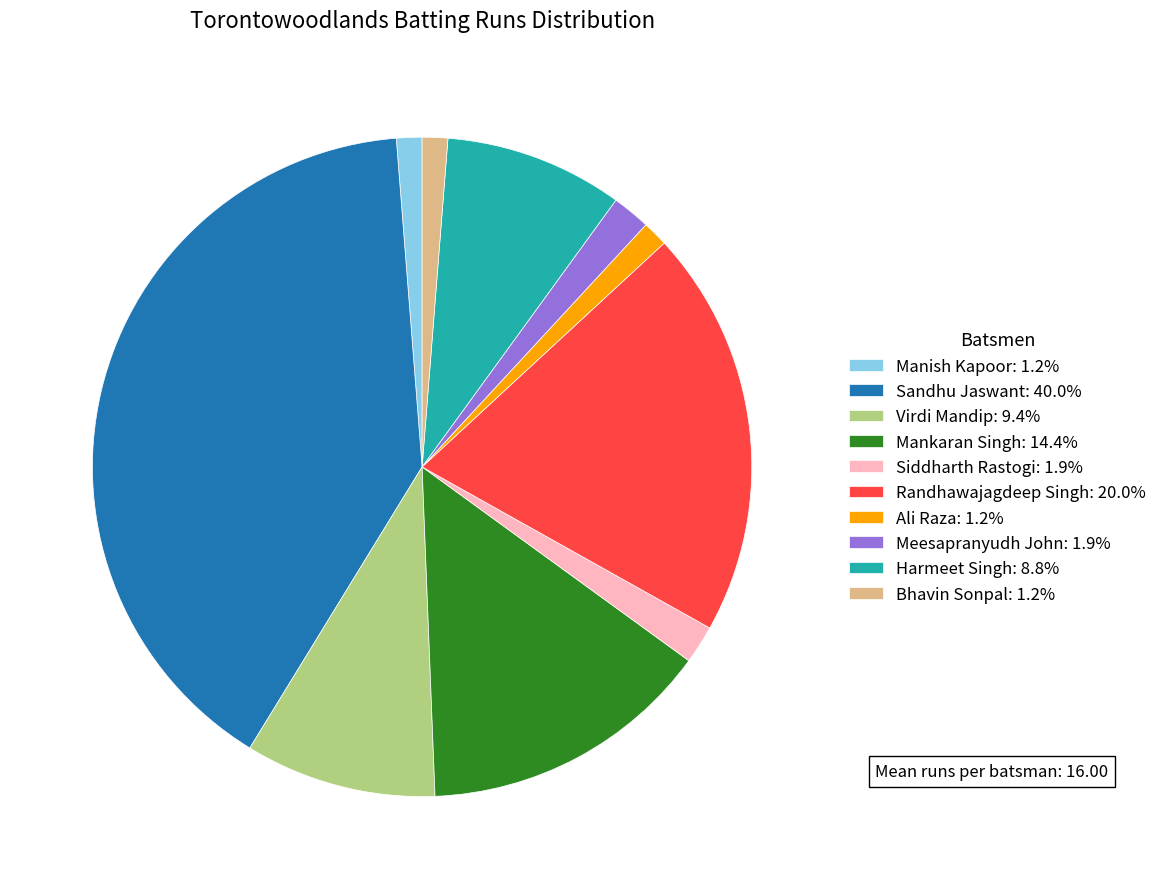

Which category has the biggest portion of the pie?

Sandhu Jaswant